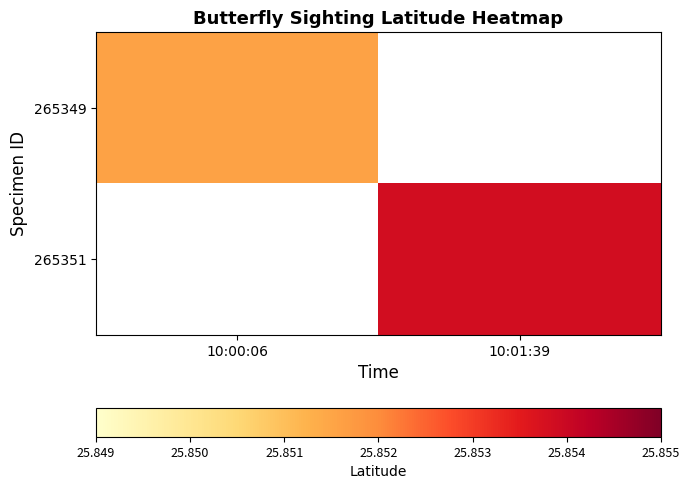

At which category does the chart reach its peak across all series?

10:01:39